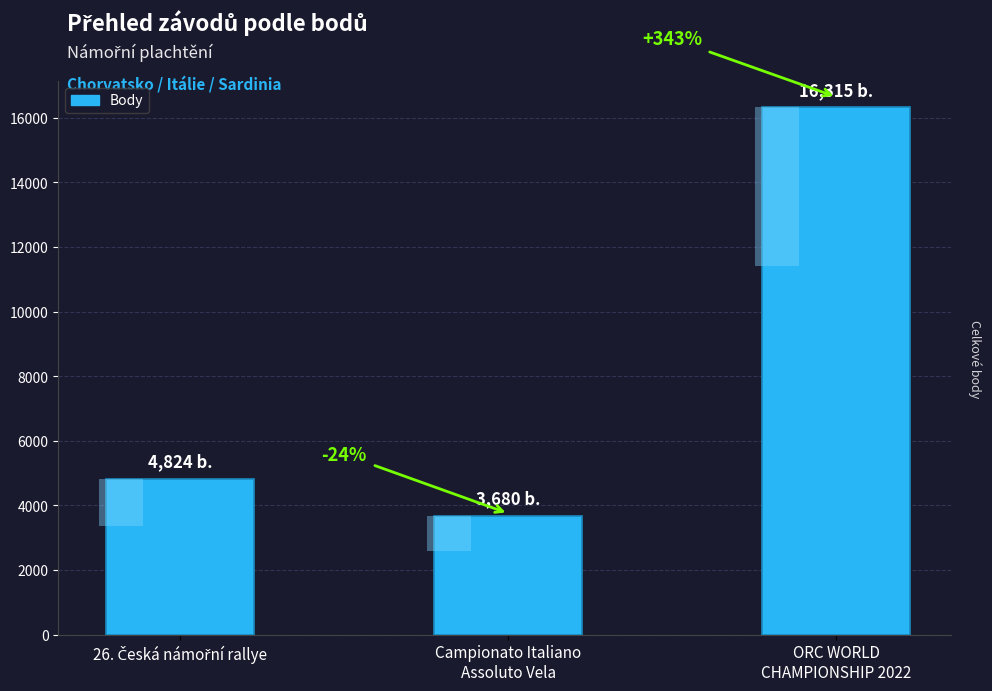

At which label is the value closest to 9997?

26. Česká námořní rallye